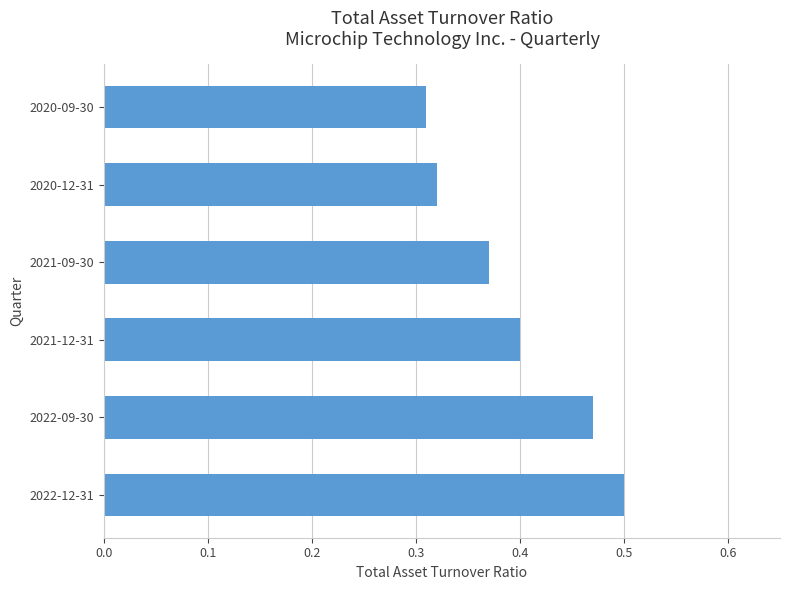

Does the chart contain any negative values?

No